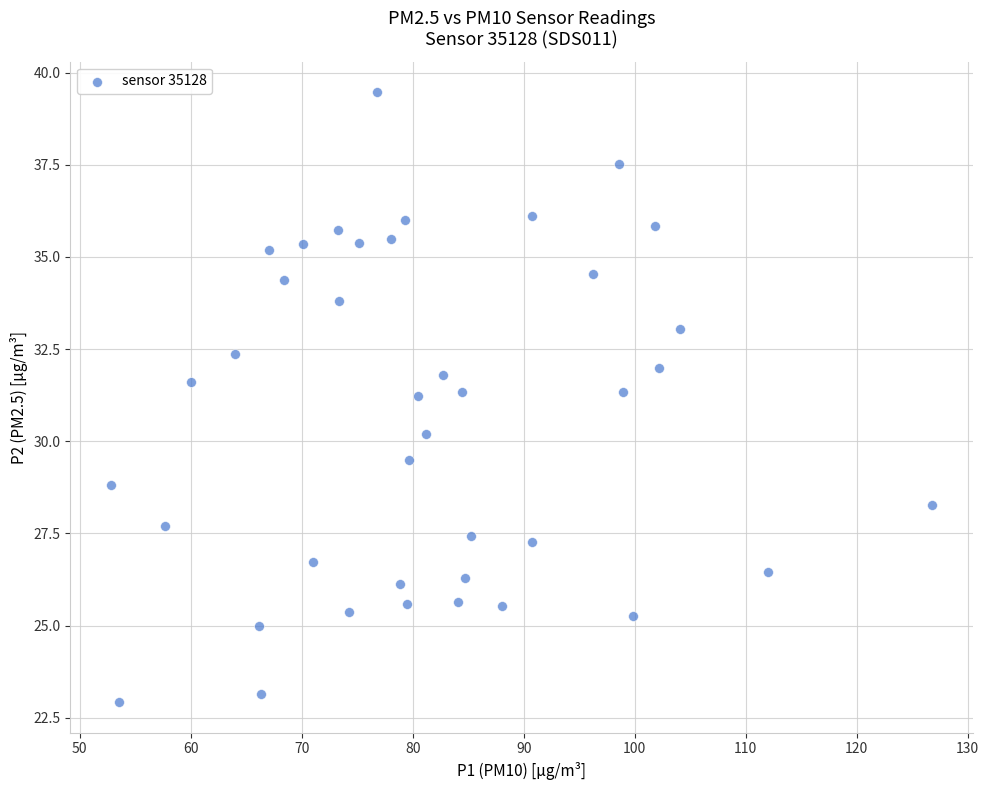

Count the number of points in this scatter plot.

40